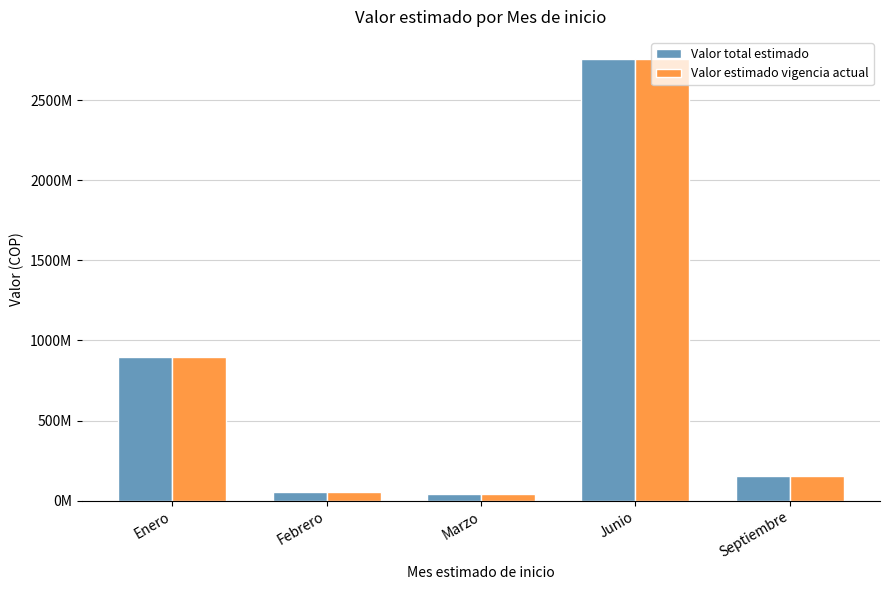

Reading left to right, list all the values displayed in this chart.

Valor total estimado: Enero=898210000	Febrero=56000000	Marzo=40000000	Junio=2757920645	Septiembre=152000000
Valor estimado vigencia actual: Enero=898210000	Febrero=56000000	Marzo=40000000	Junio=2757920645	Septiembre=152000000